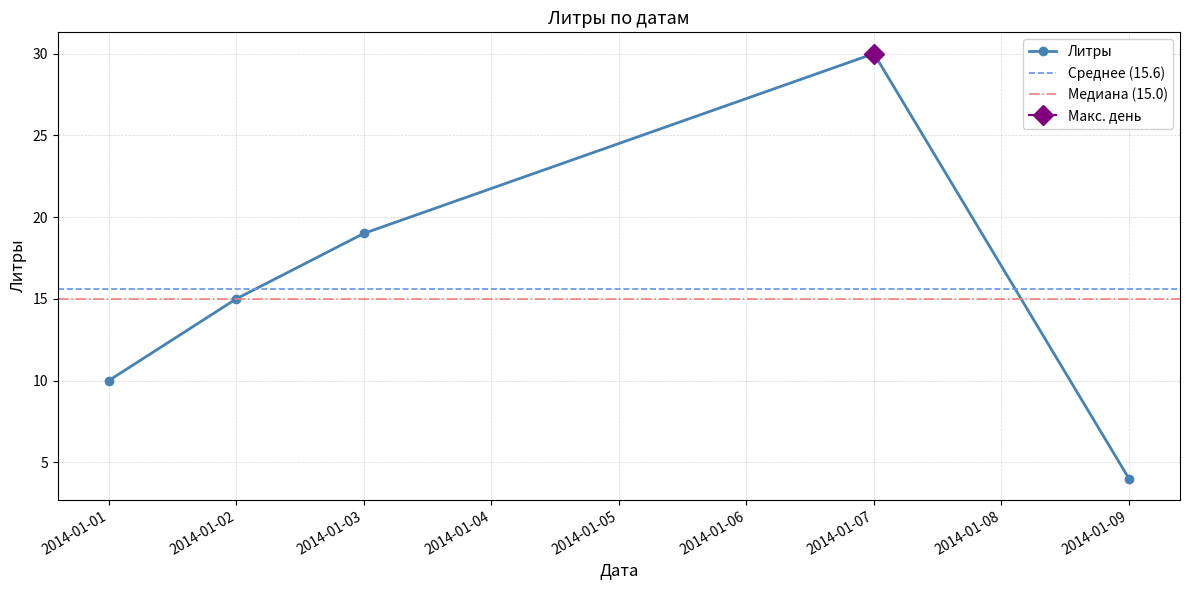

What is the value of the 4th point from the left?

30